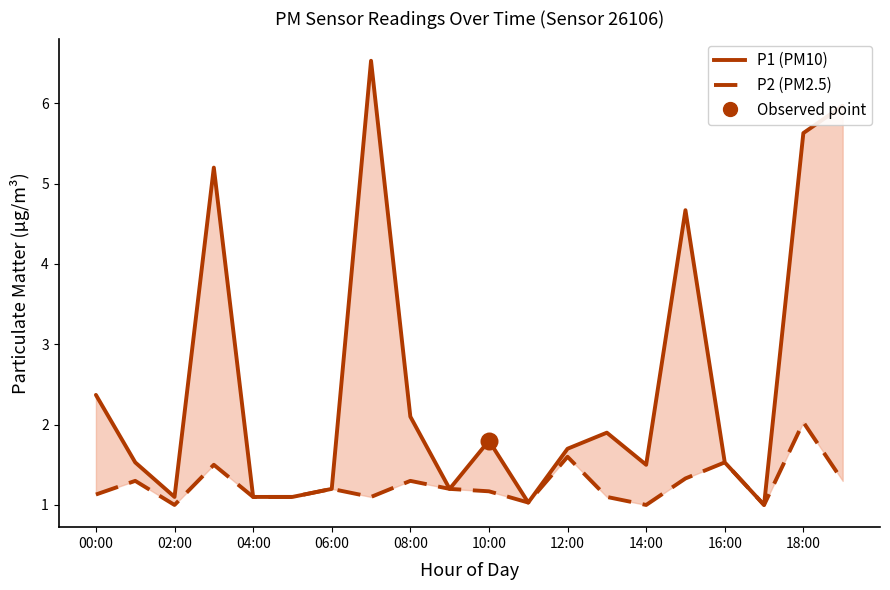

Which series has the widest spread of Y values?

P1 (PM10)